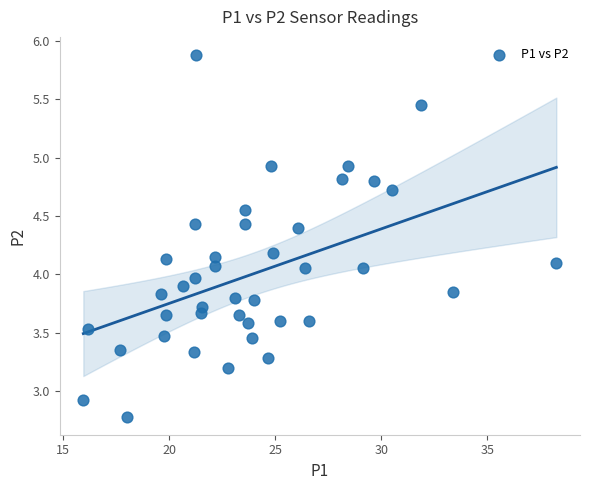

What is the range of Y values (max minus min)?

3.1